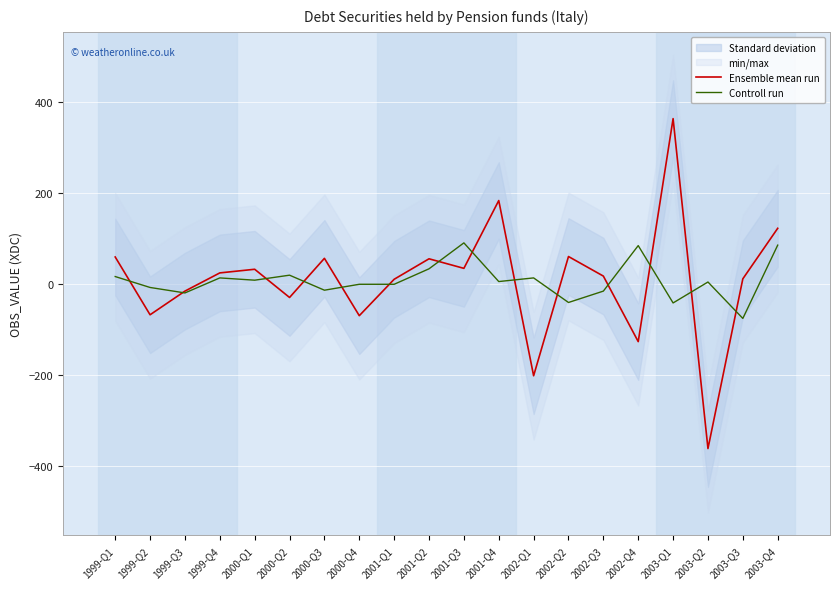

What is the smallest value displayed?

-362